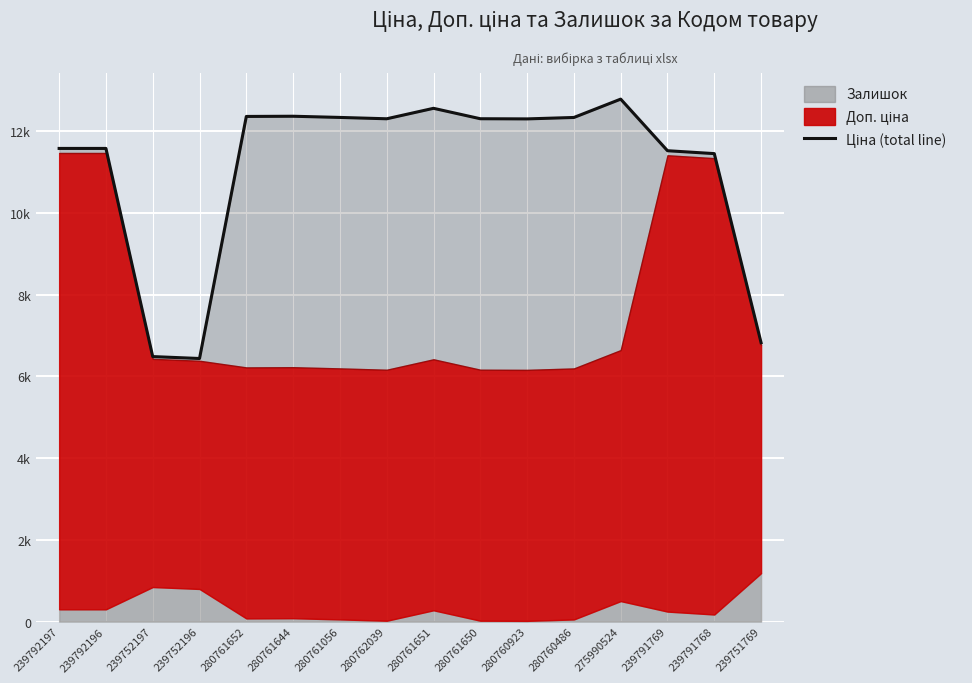

Reading left to right, extract all data points from this chart.

239792197=11580.7	239792196=11580.7	239752197=6485.9	239752196=6438.9	280761652=12363.5	280761644=12368.5	280761056=12339.5	280762039=12306.5	280761651=12562.5	280761650=12307.5	280760923=12303.5	280760486=12338.5	275990524=12787.5	239791769=11524.7	239791768=11453.7	239751769=6825.9